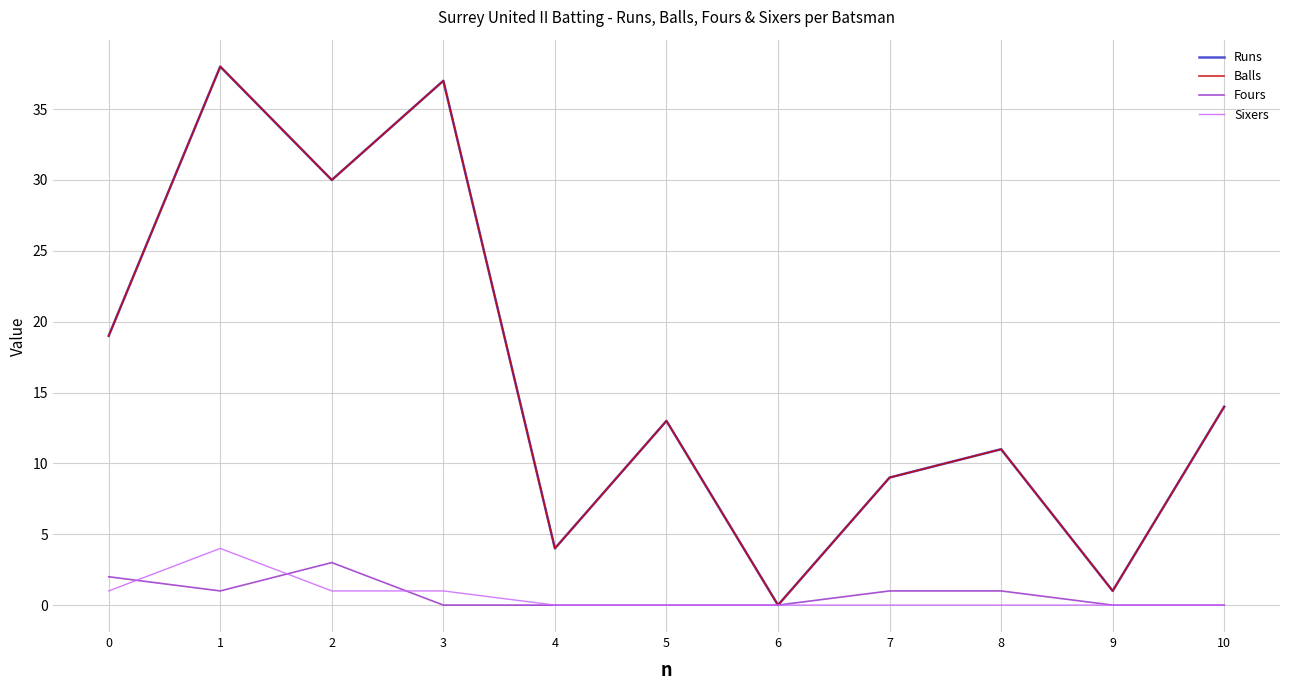

Does the chart display data point markers on the line(s)?

No